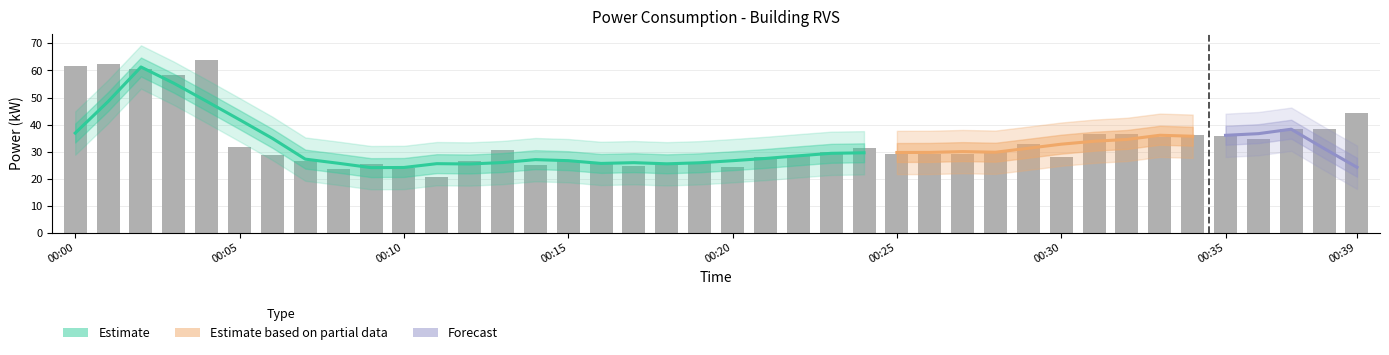

What is the smallest value displayed?

20.8